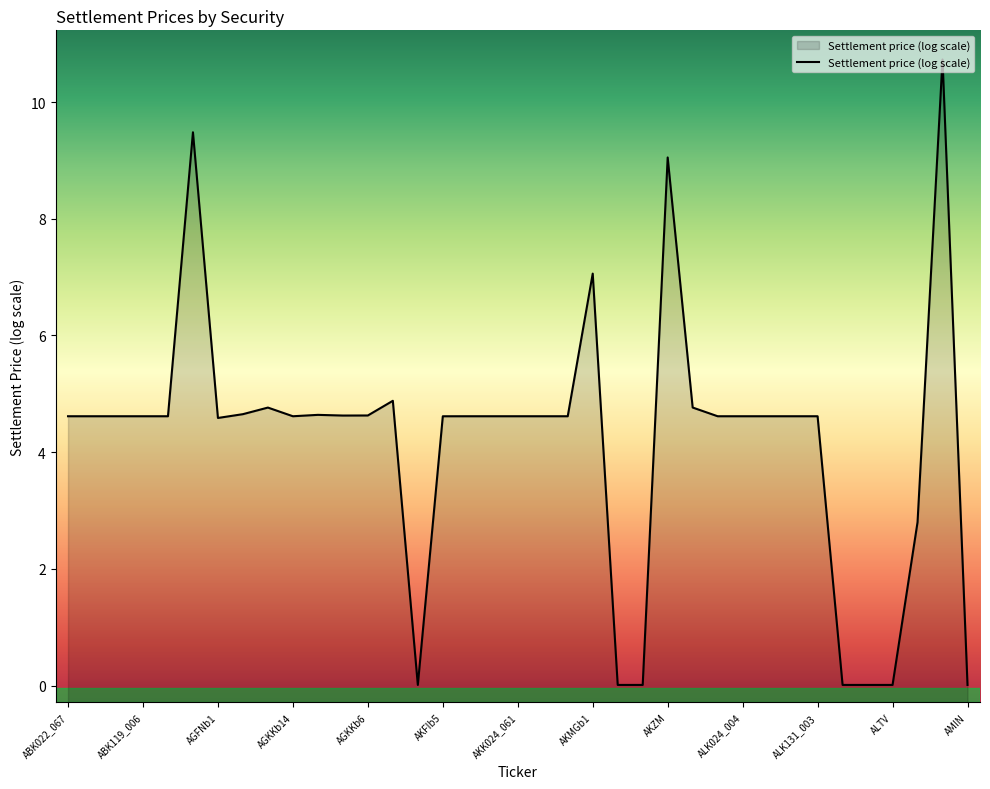

Is it true that the value at AGFNb1 is 4.6?

True